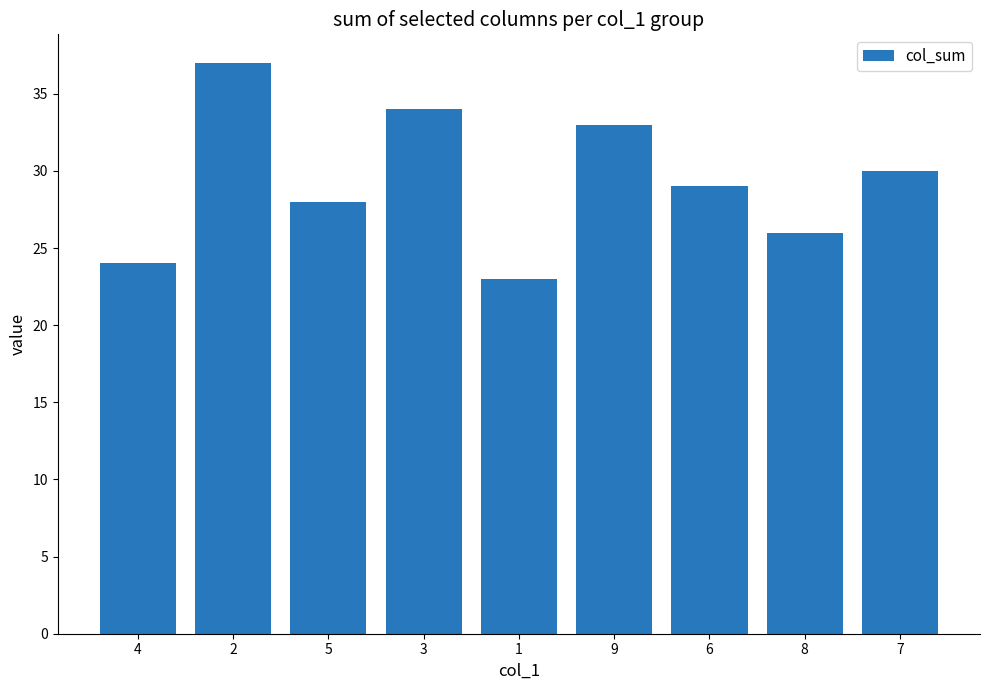

True or false: the data shows 28 at 5.

True